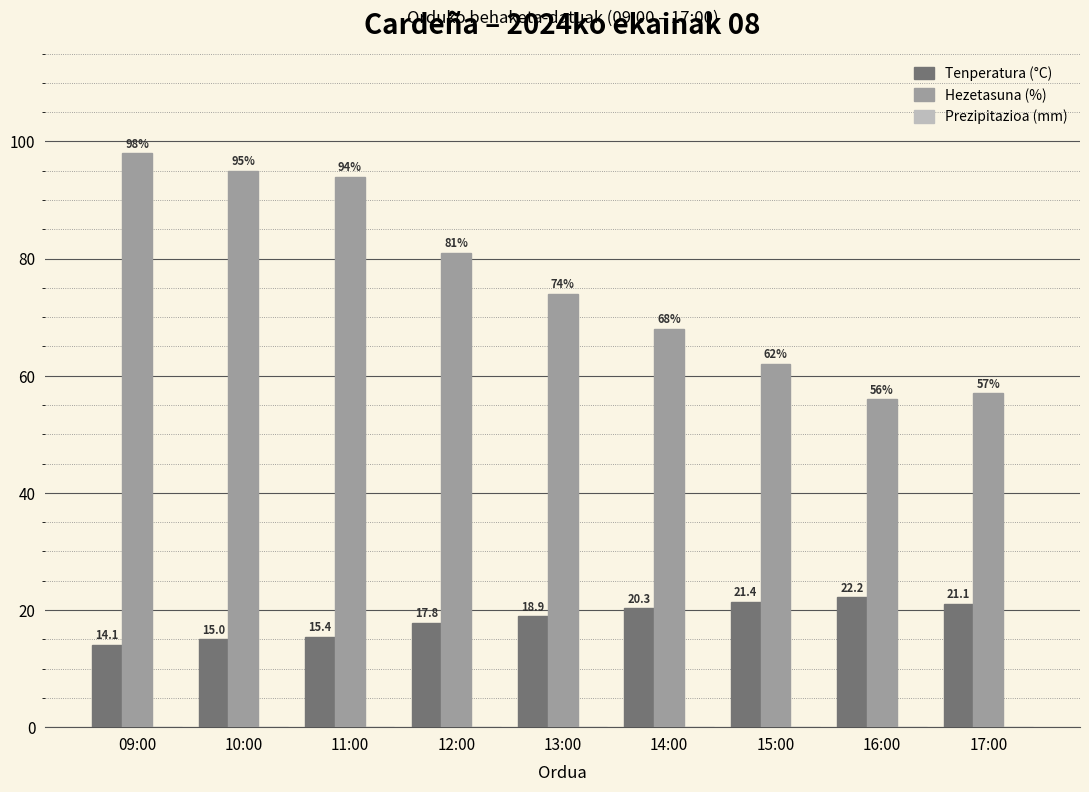

What is the label of the 7th bar from the left?

15:00